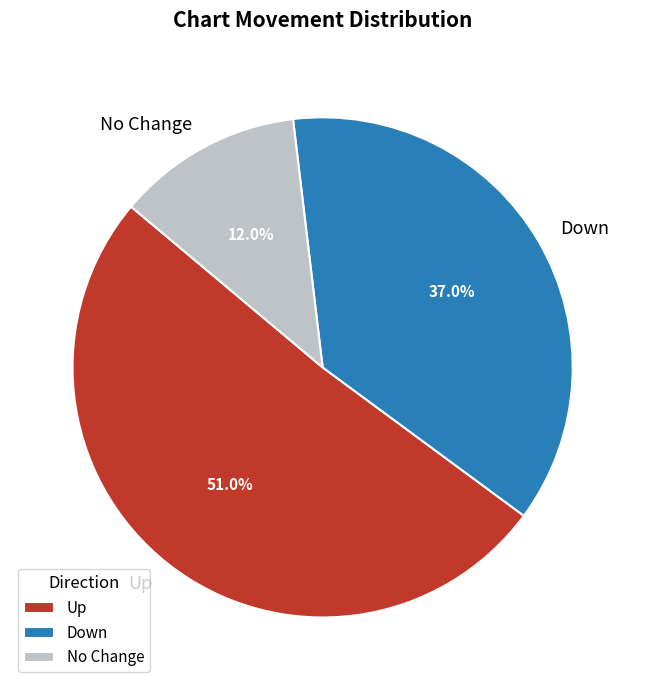

What percentage is NOT represented by No Change?

88.0%